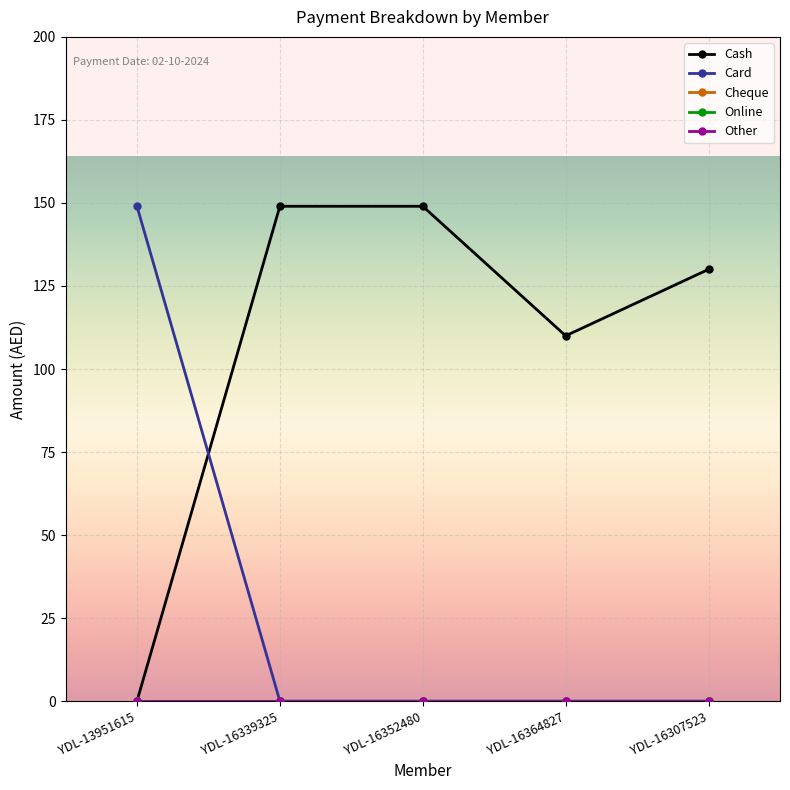

Does the chart have visible grid lines?

Yes